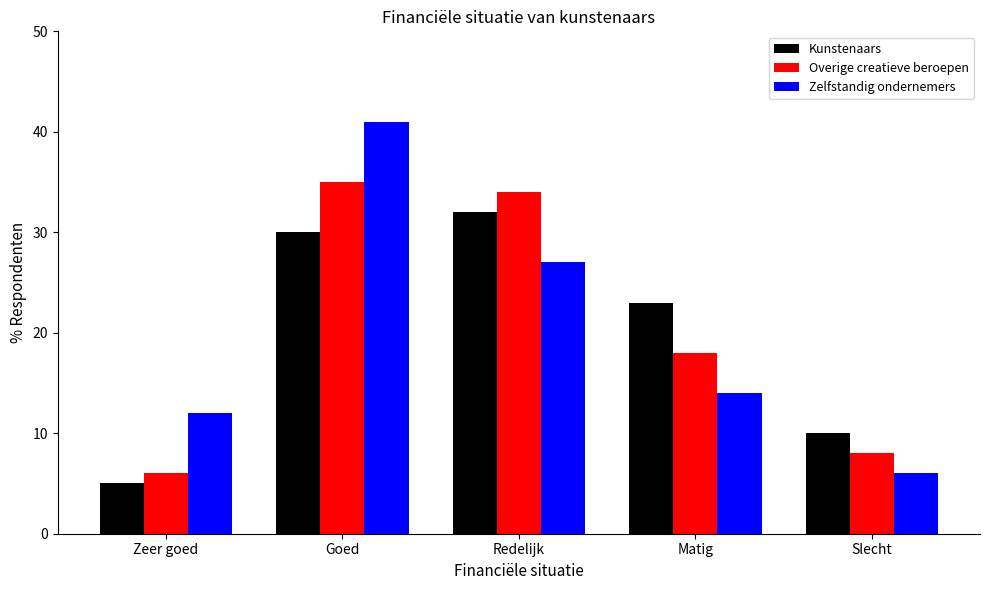

Reading left to right, transcribe all the data shown in this chart.

Kunstenaars: 5	30	32	23	10
Overige creatieve beroepen: 6	35	34	18	8
Zelfstandig ondernemers: 12	41	27	14	6